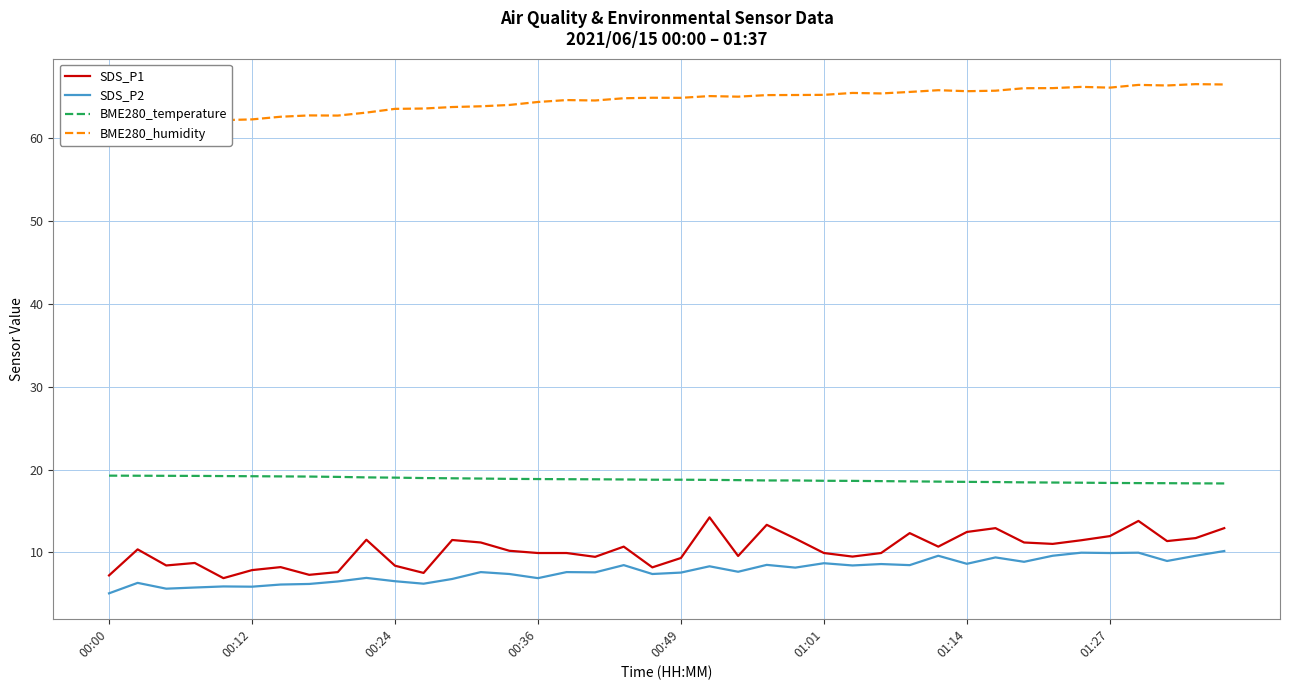

Which series has the largest total across all categories?

BME280_humidity